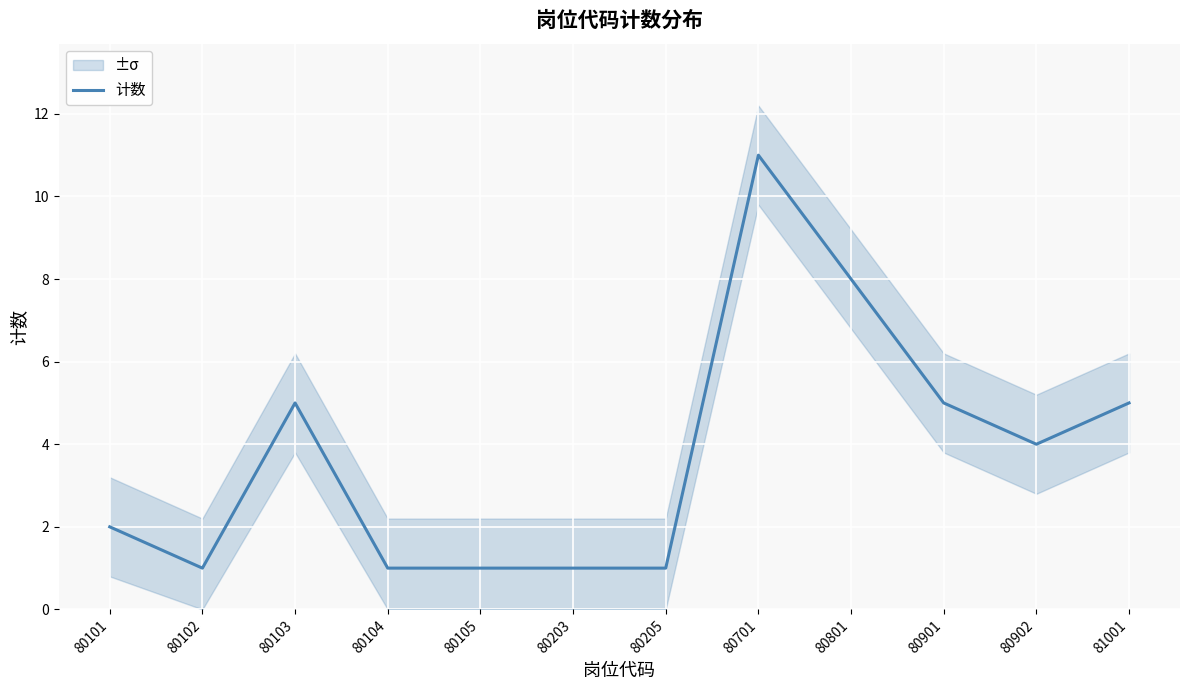

Is it true that the value at 80104 is 1?

True